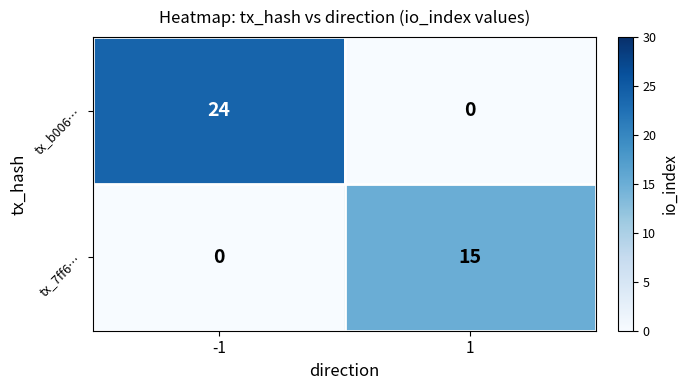

Which series has the largest total across all categories?

tx_b006…